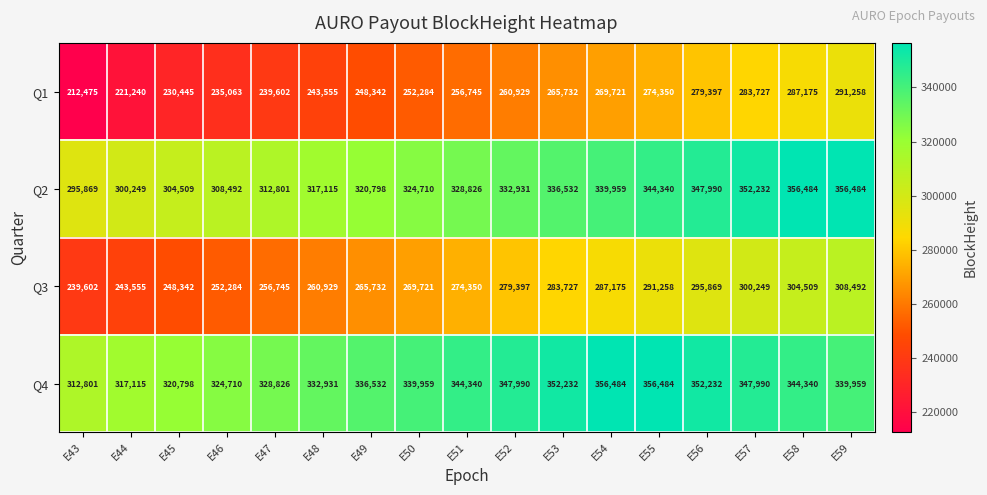

At which label does Q3 reach its peak?

E59